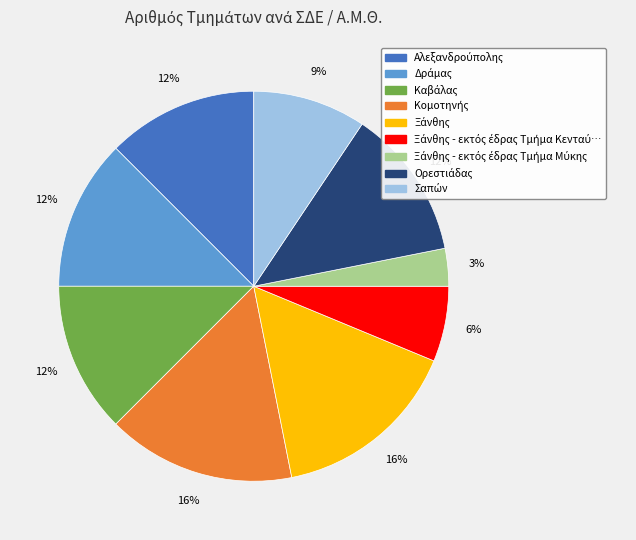

To the nearest percent, what is the average slice percentage?

11%